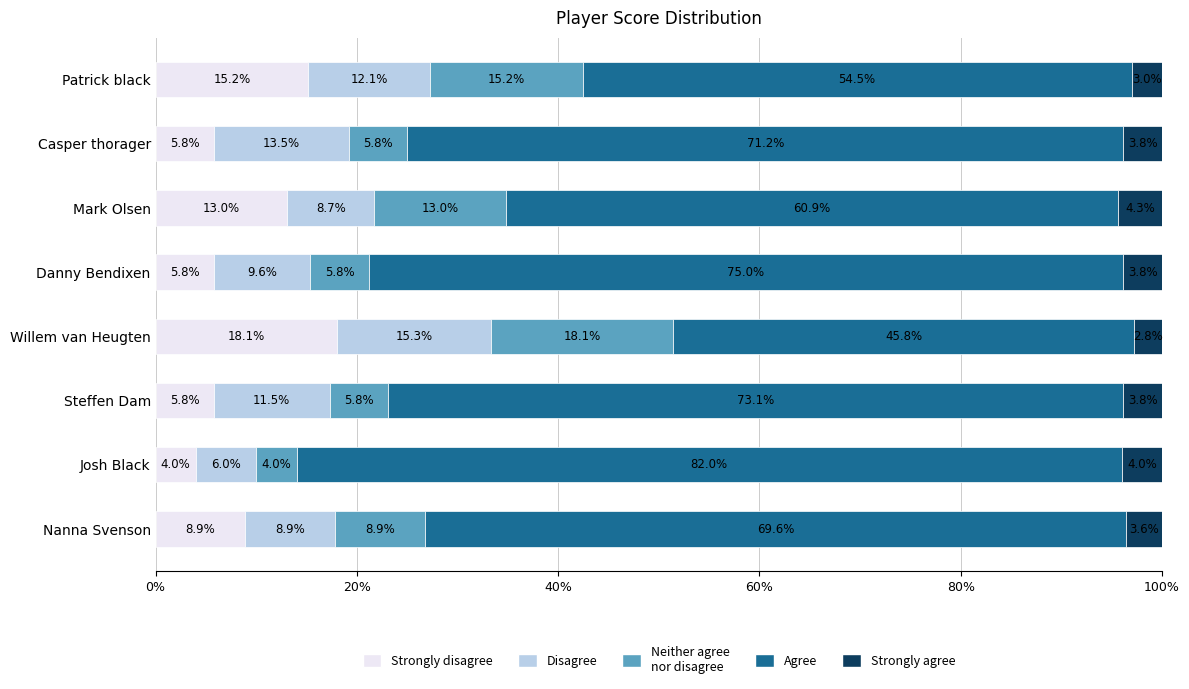

What is the total value across all series at Steffen Dam?

100.0